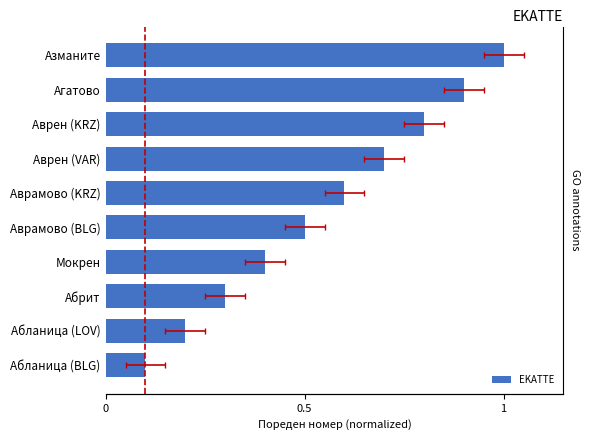

Are the bars horizontal?

Yes